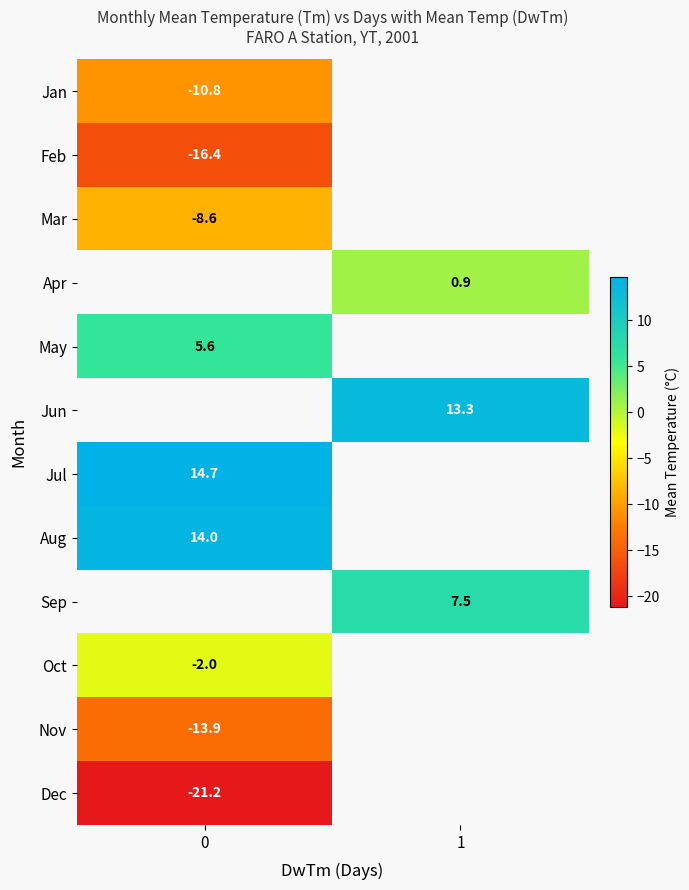

The row_5 series shows 8.9 at 1. True or false?

False